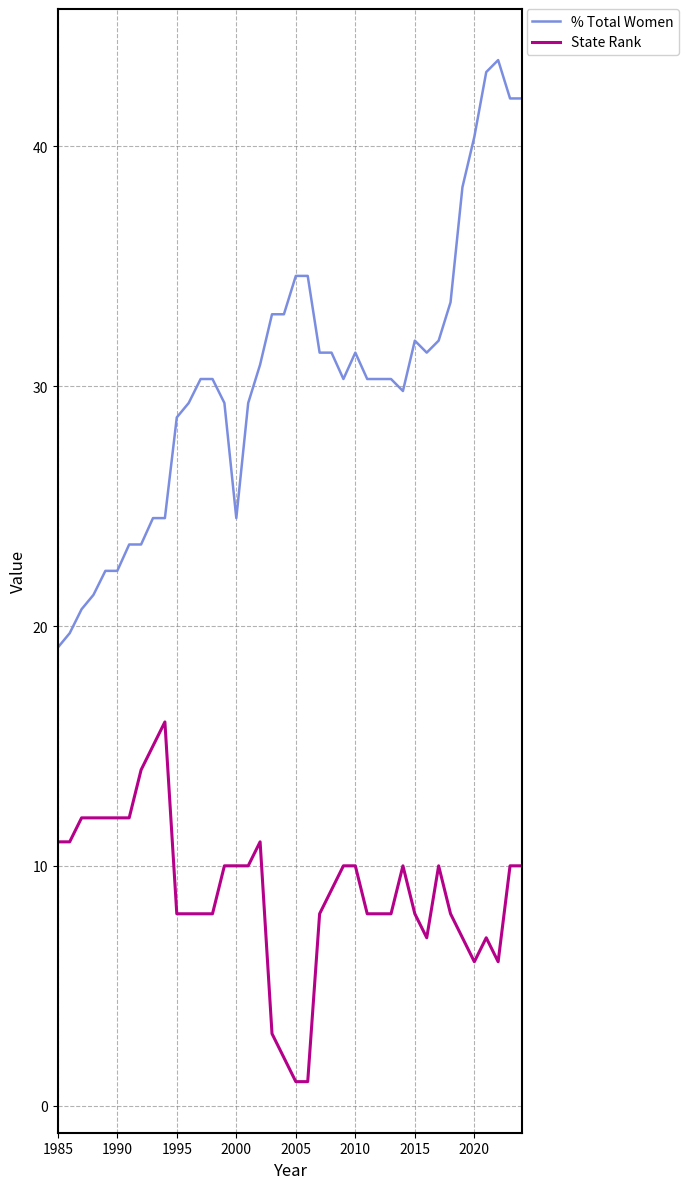

What is the minimum value shown in the chart?

1.0